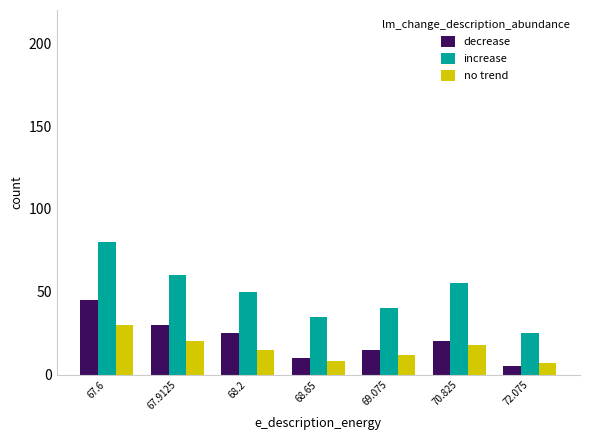

Which series has the largest total across all categories?

increase